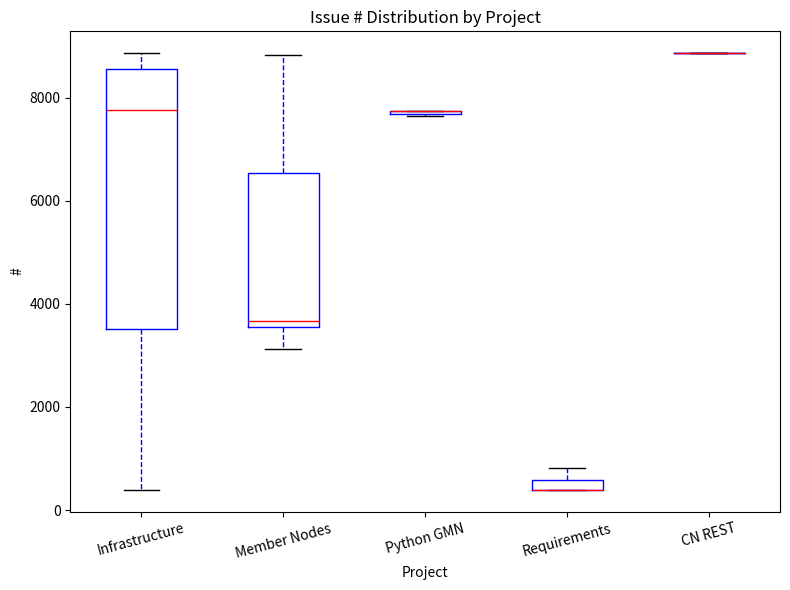

Where is the lower edge of the box for Requirements on the y-axis? The values are not printed on the chart, so give them approximately, as read against the axis.

400